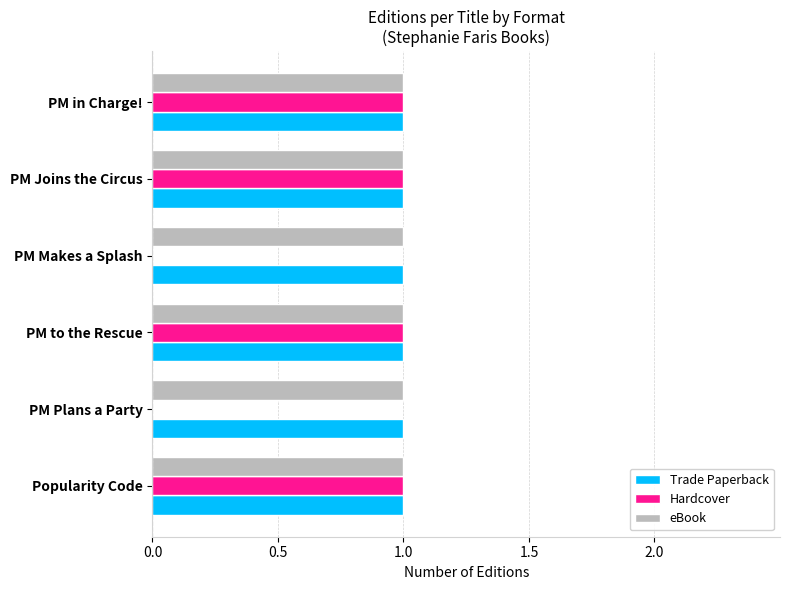

Count the number of data series in this chart.

3